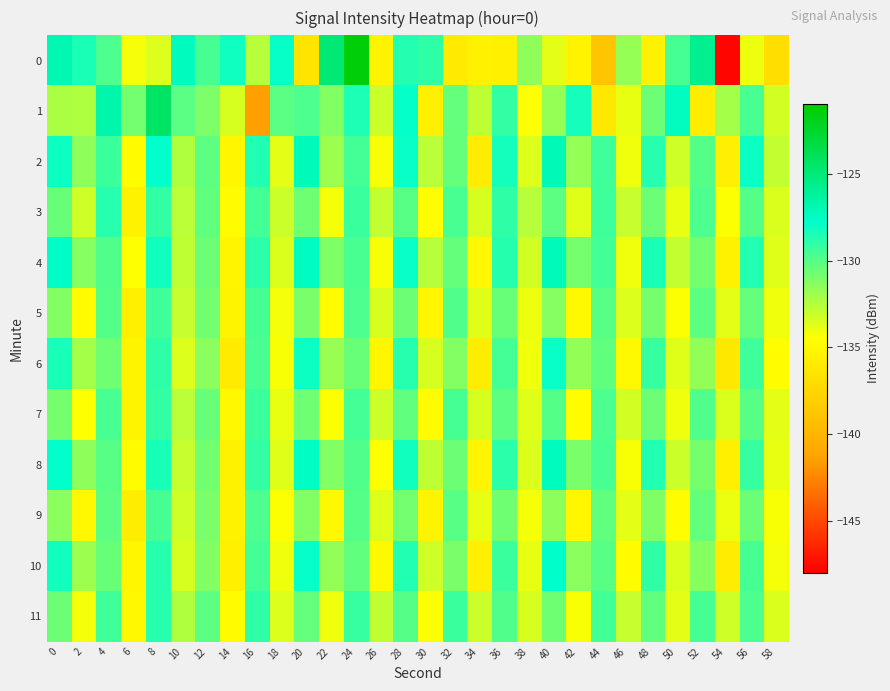

What is the difference between the highest and lowest values at 10?

6.3